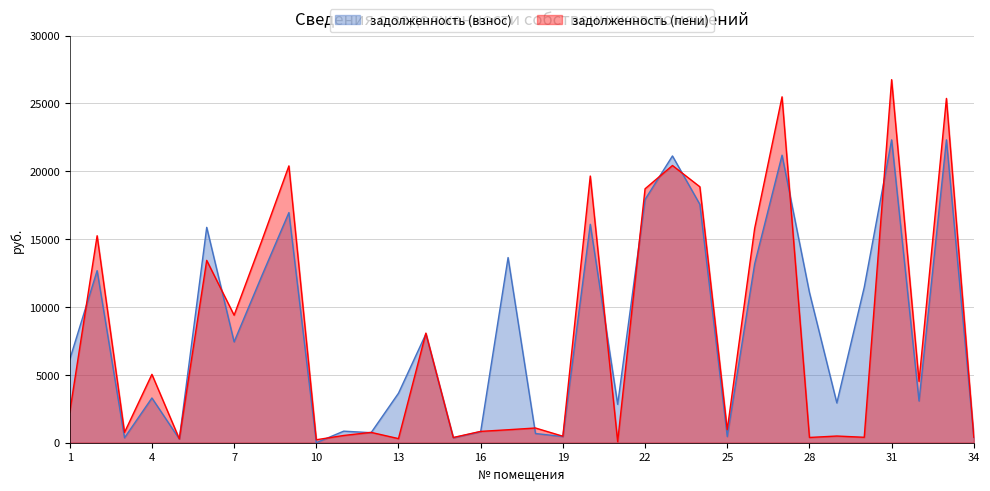

How many times do задолженность (пени) and задолженность (взнос) cross each other?

15